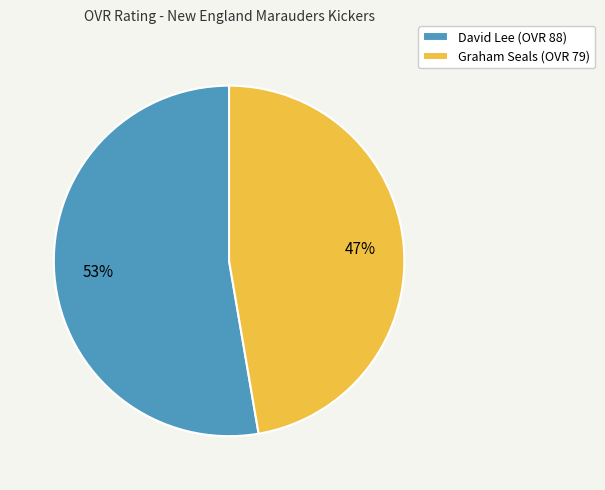

True or false: Graham Seals accounts for 59% of the total.

False